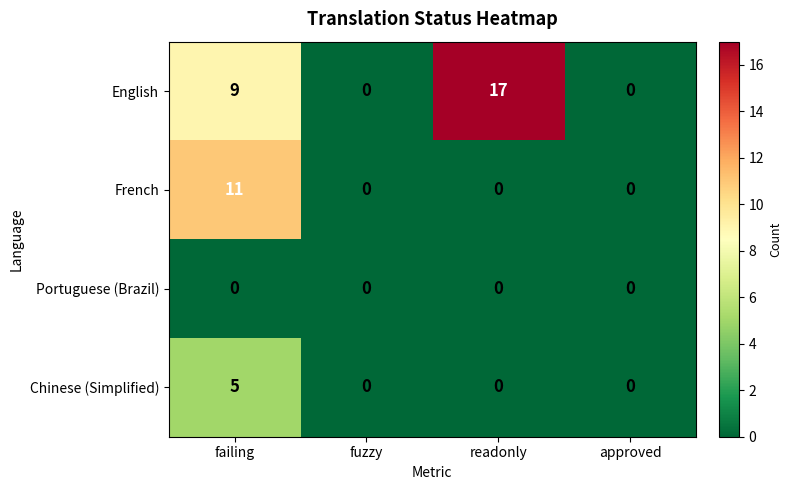

List the series in order of their overall mean, lowest first.

Portuguese (Brazil), Chinese (Simplified), French, English